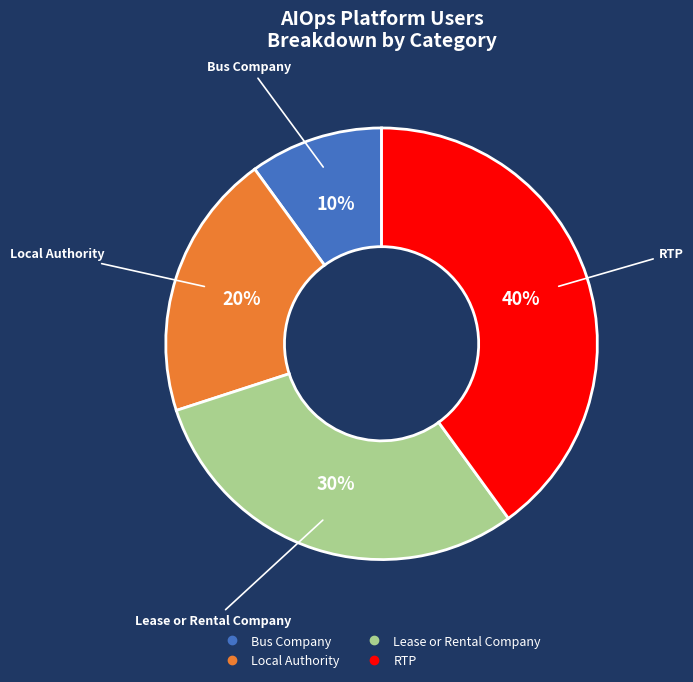

Is it true that Local Authority is 20% of the pie?

True